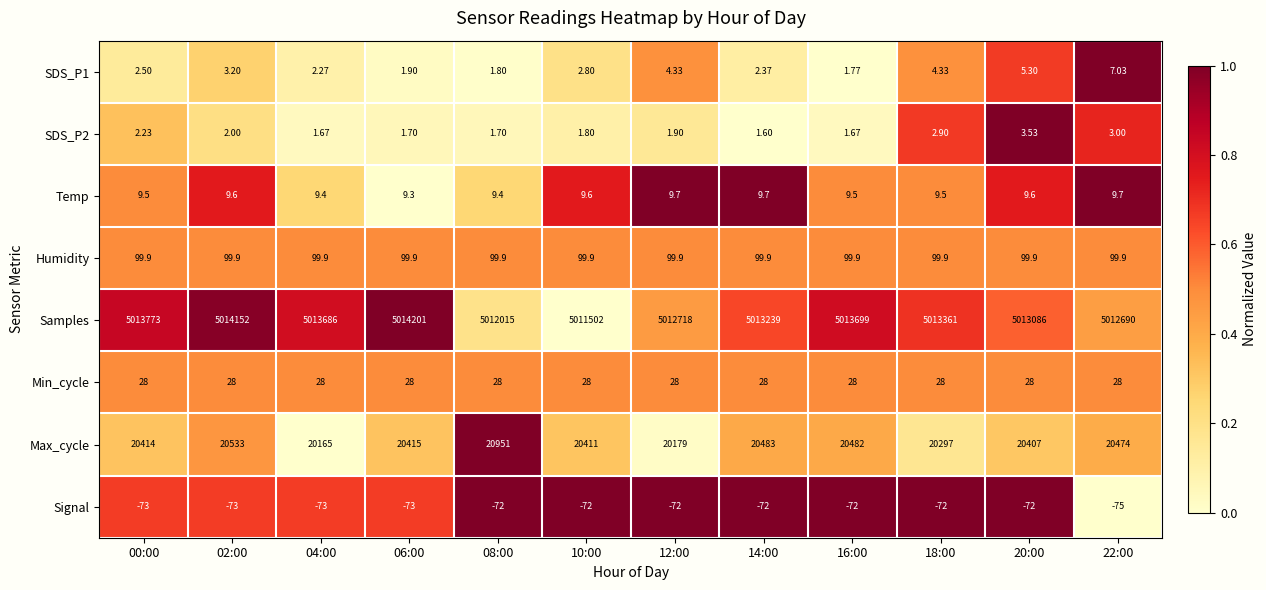

What is the total value across all series at 22:00?

5033236.6